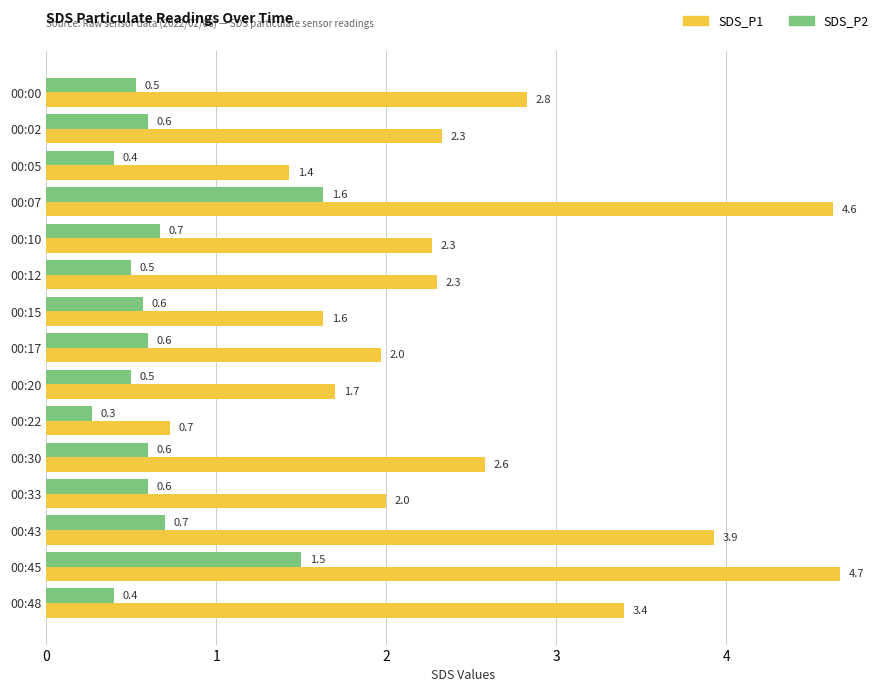

List the series in order of their peak value, lowest first.

SDS_P2, SDS_P1